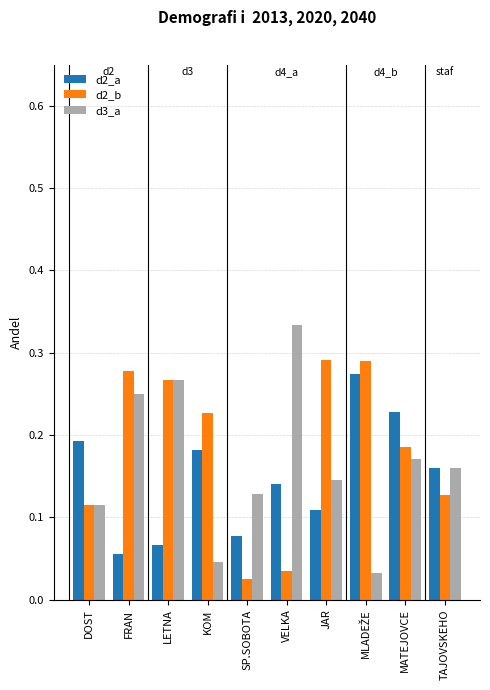

How many d3_a values are between 0 and 1?

10